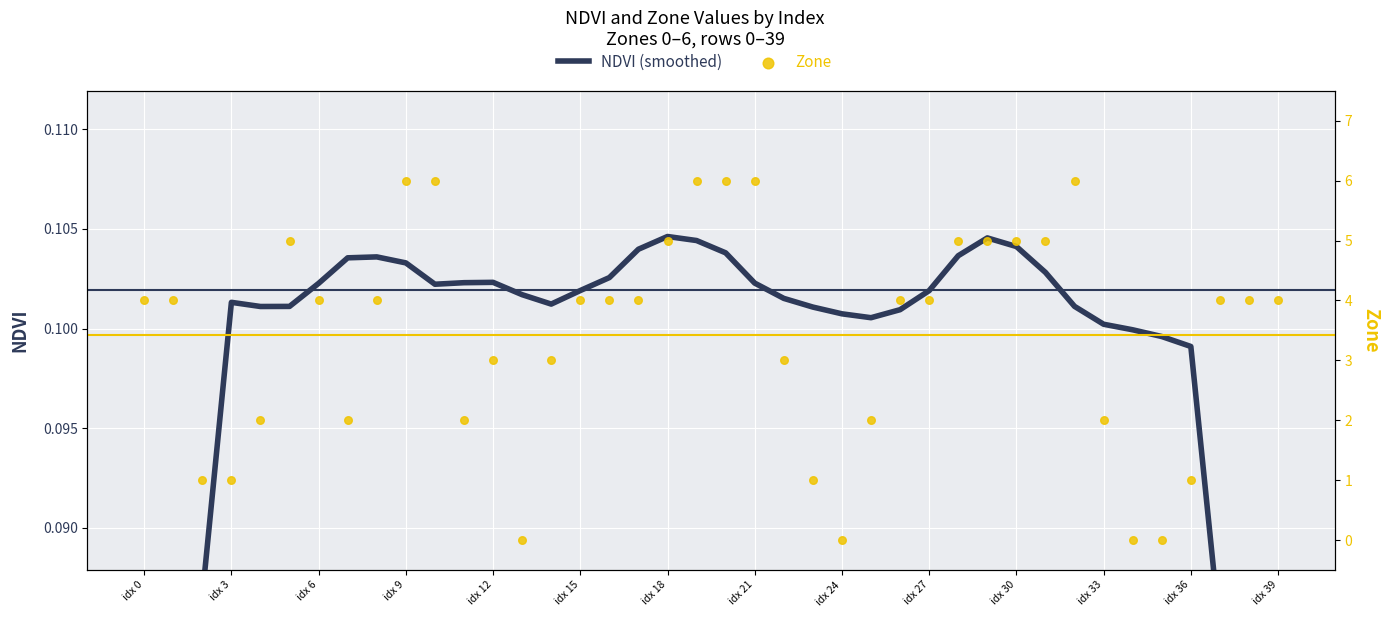

What is the total value across all series at 22?

3.1